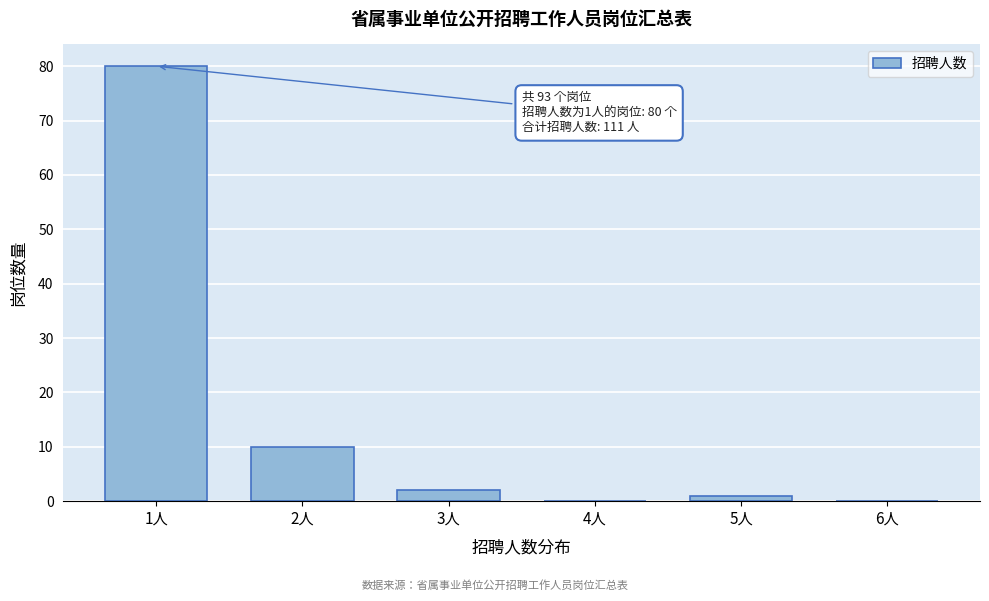

Which category has the highest value across all series?

1人